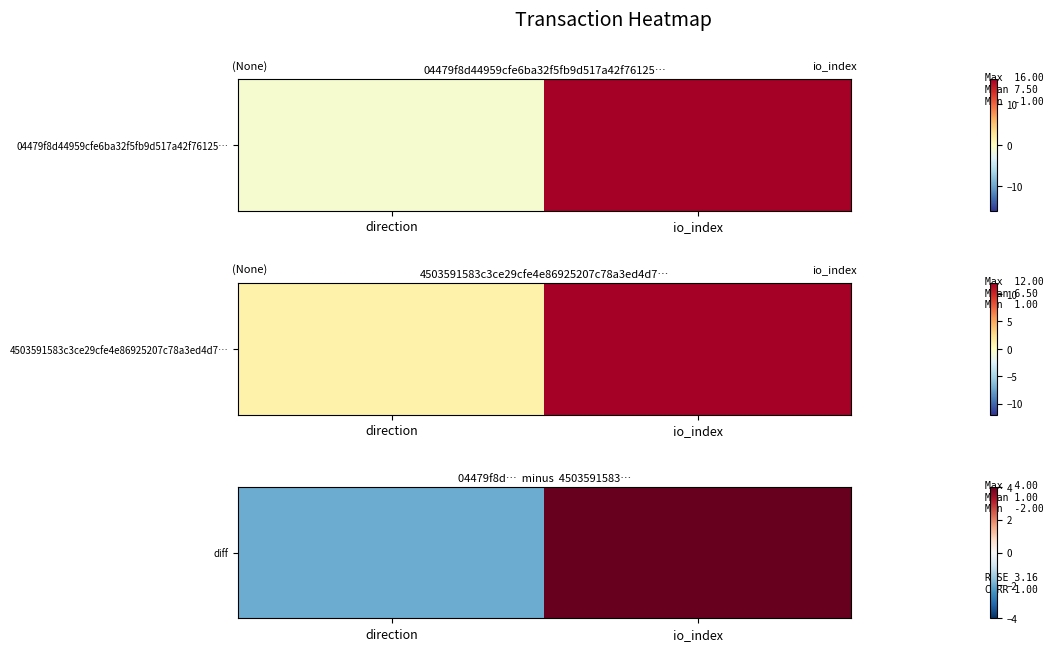

Rank the categories by value from lowest to highest.

direction, io_index